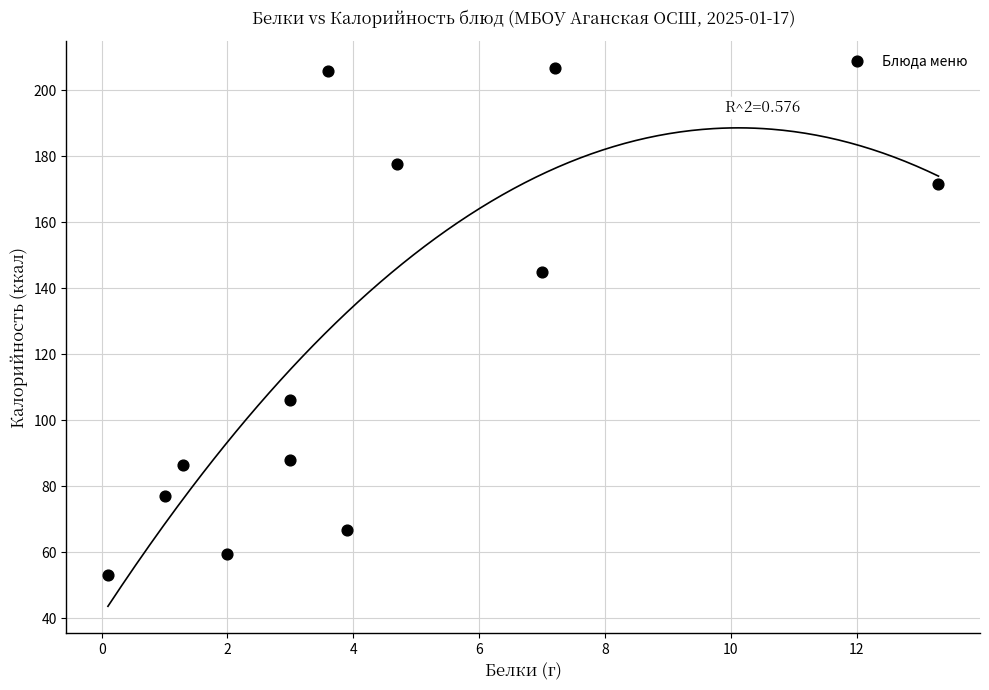

What Y value in the scatter plot is closest to 129?

145.0